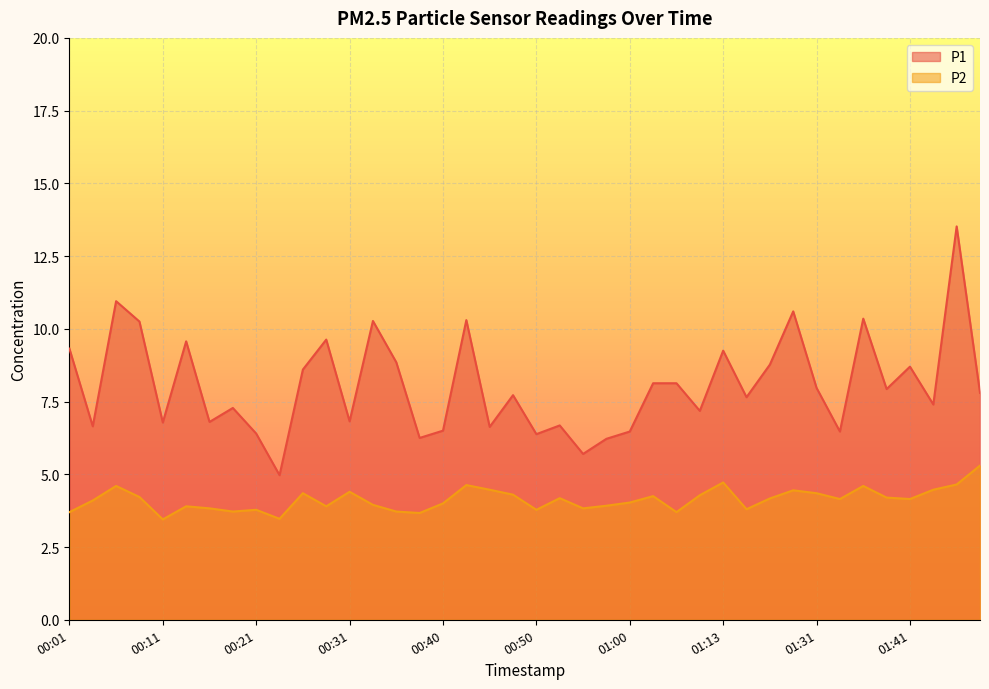

What is the sum of all P1 values?

321.8